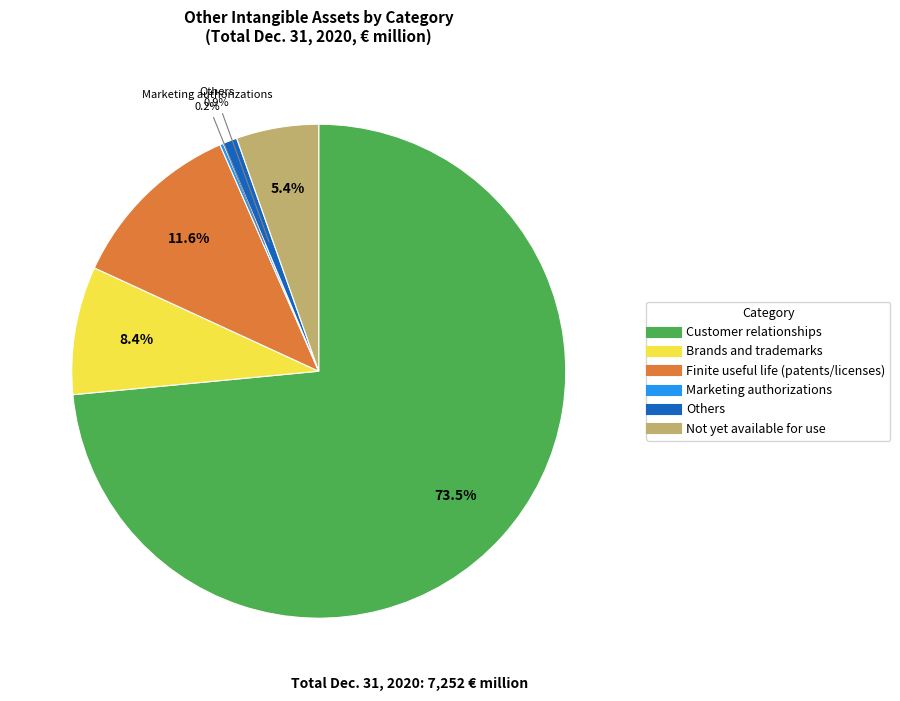

Does Customer relationships account for over 50% of the chart?

Yes